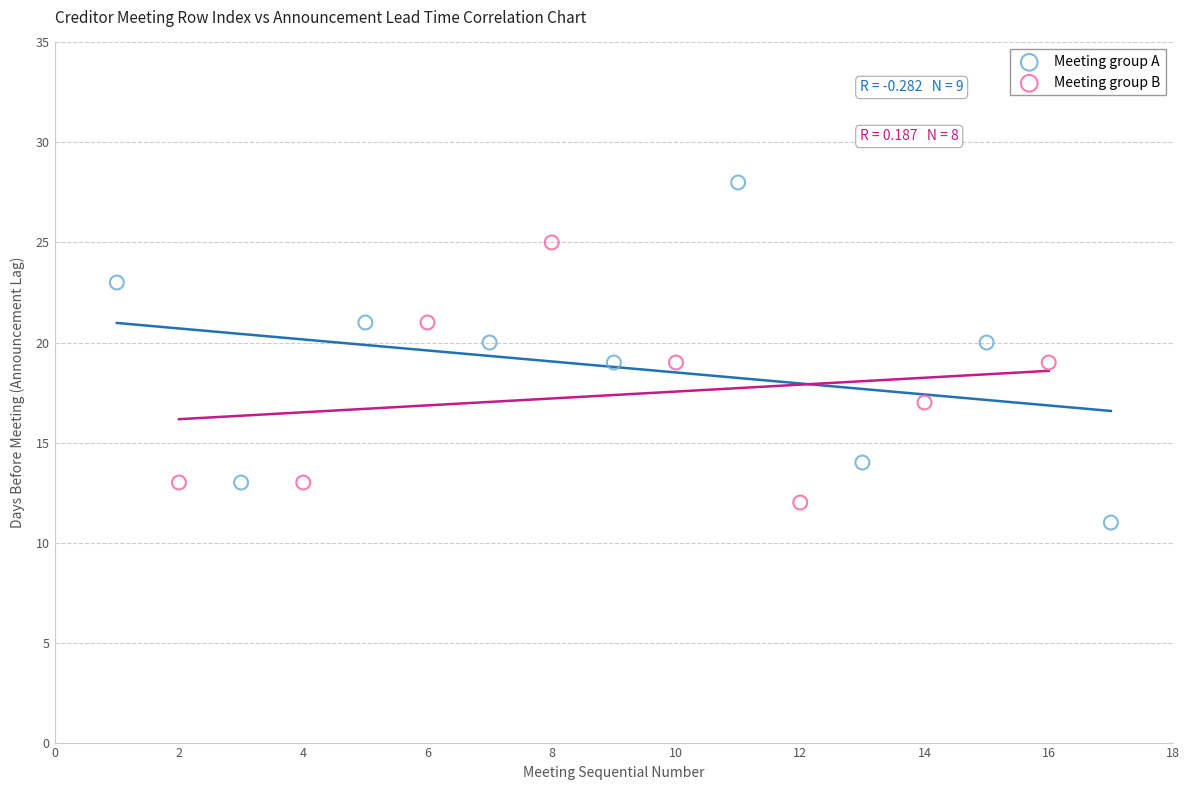

Which series has the widest spread of Y values?

Meeting group A